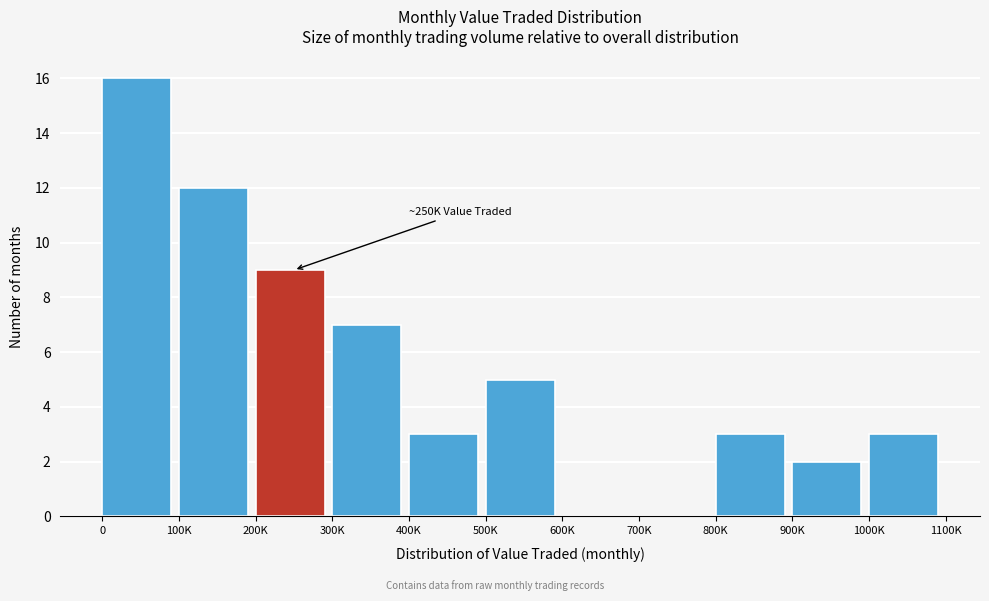

Reading left to right, extract all data points from this chart.

0=16	100K=12	200K=9	300K=7	400K=3	500K=5	600K=0	700K=0	800K=3	900K=2	1000K=3